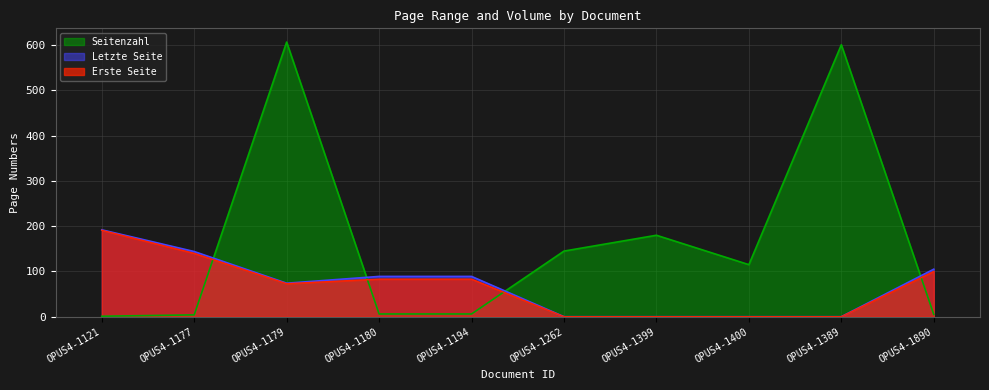

Which has a higher value, OPUS4-1177 or OPUS4-1890?

OPUS4-1177